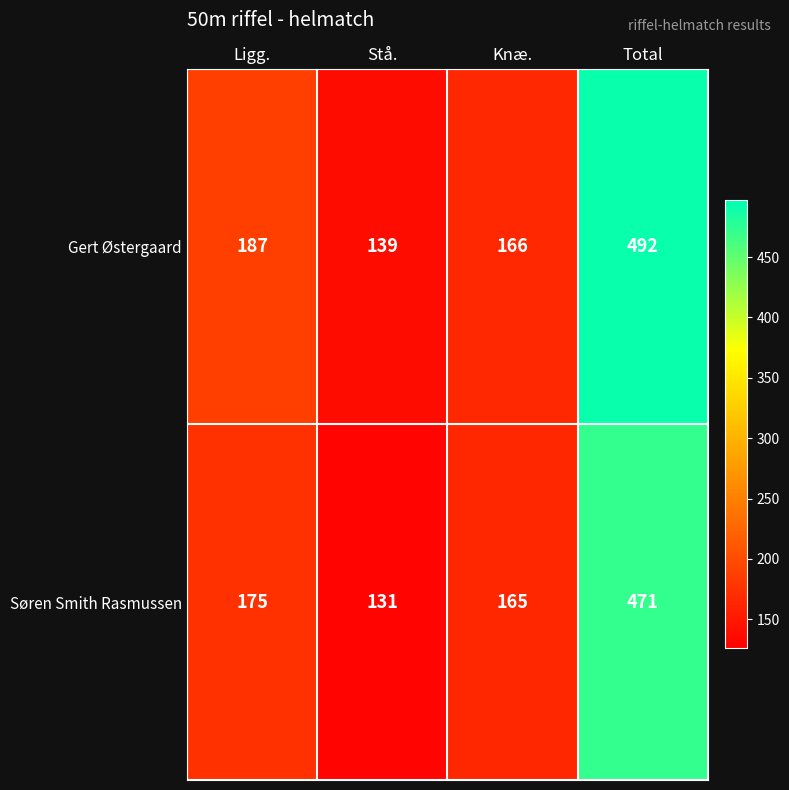

At which category is the sum across all series the highest?

Total